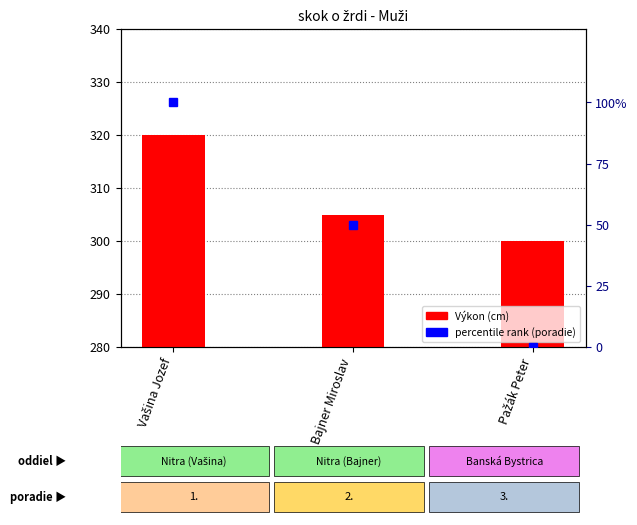

Which series changed the most between Vašina Jozef and Pažák Peter?

percentile rank